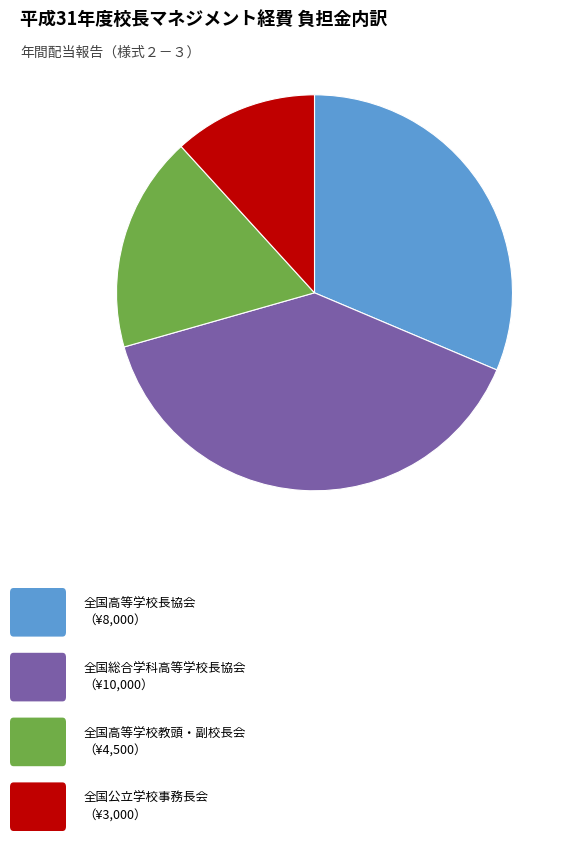

Does any single category account for the majority?

No